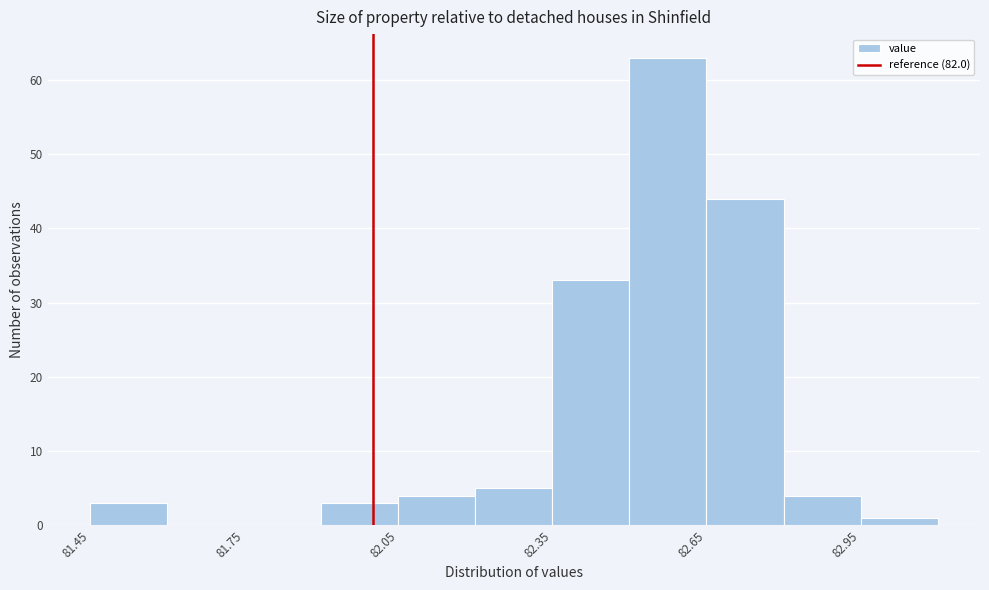

Around what value on the x-axis is the tallest bar? Give the approximate position of its centre, as read against the axis.

82.60